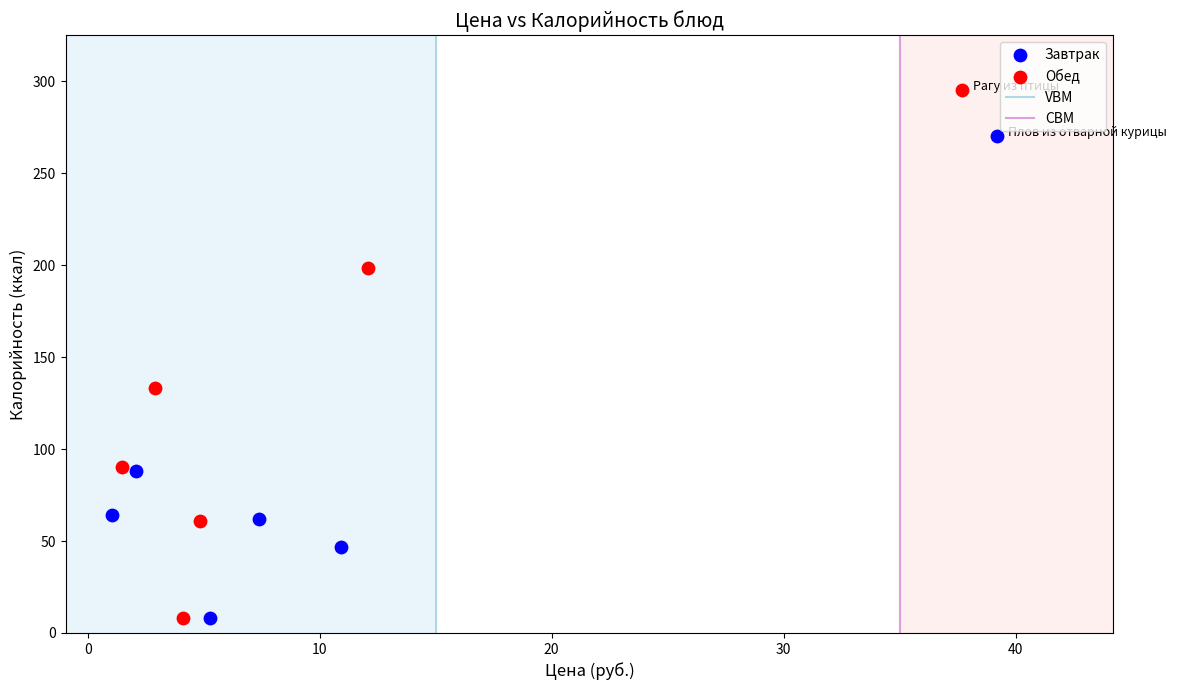

Which series has the largest Y range (max minus min)?

Обед